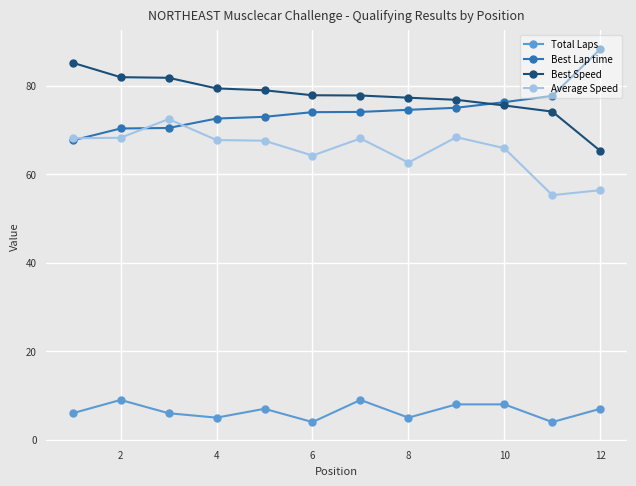

What is the greatest value displayed?

88.3